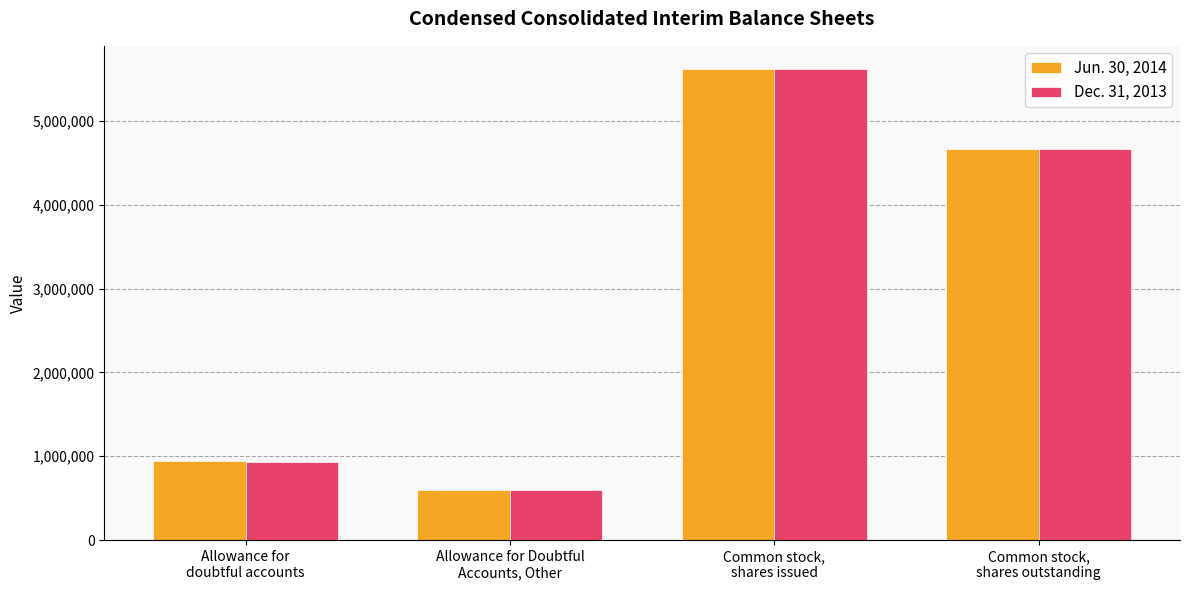

What is the difference between the second highest and second lowest values in the Jun. 30, 2014 series?

3729460